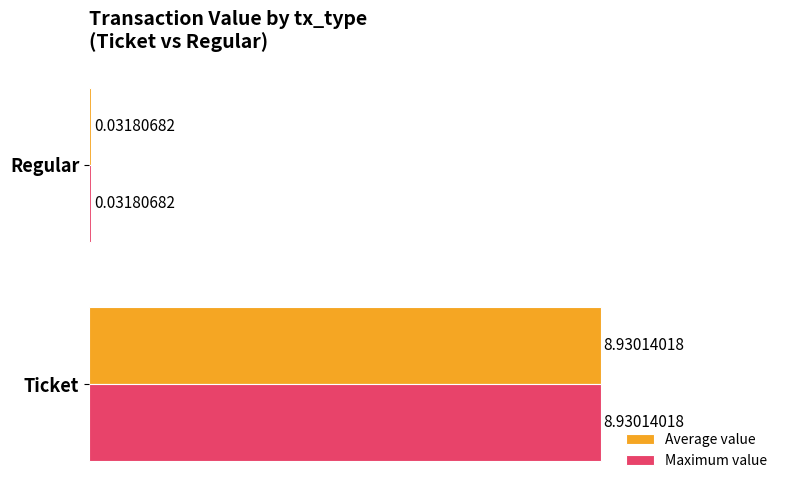

At which category is the sum across all series the highest?

Ticket